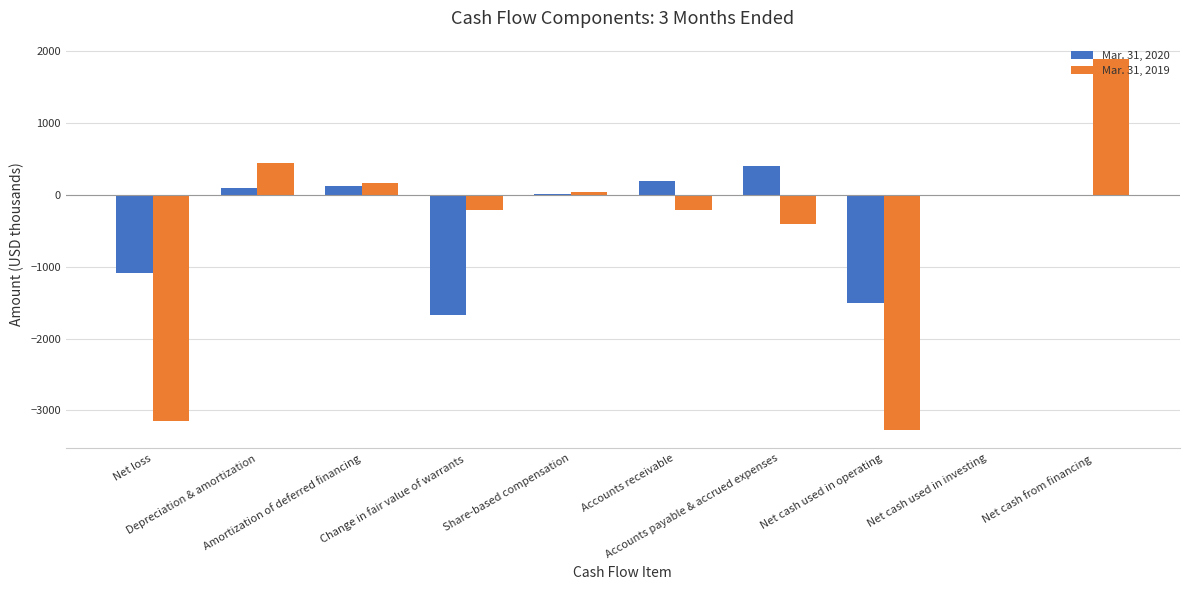

What is the greatest value displayed?

1891